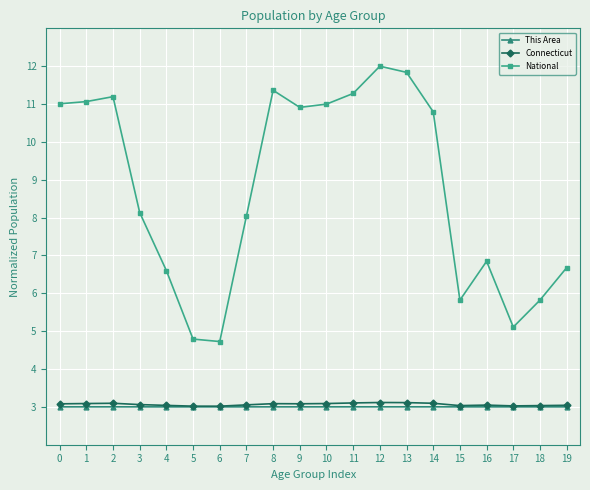

Which series has the widest spread of values?

National